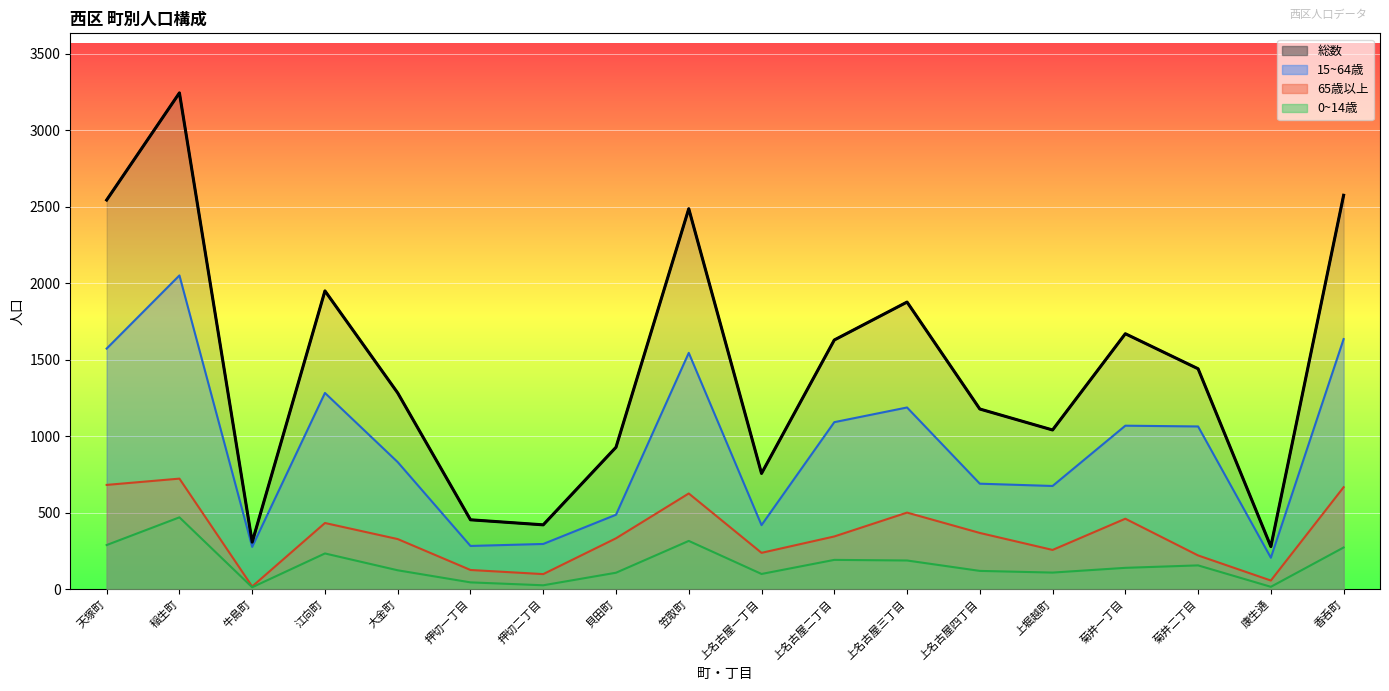

True or false: 15~64歳 and 65歳以上 intersect in this chart.

False